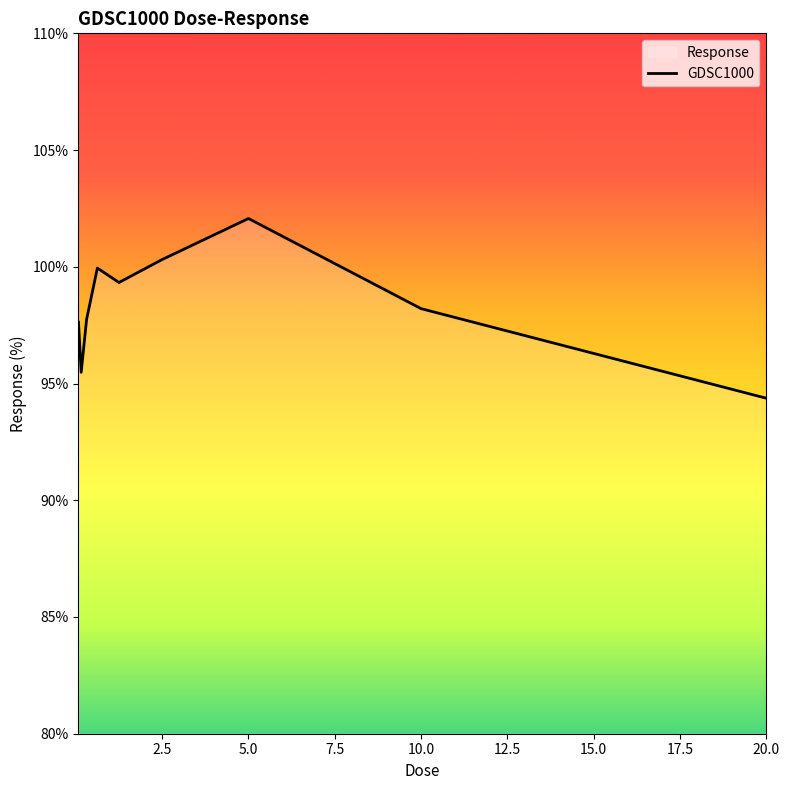

Read the value at 10.0.

98.2